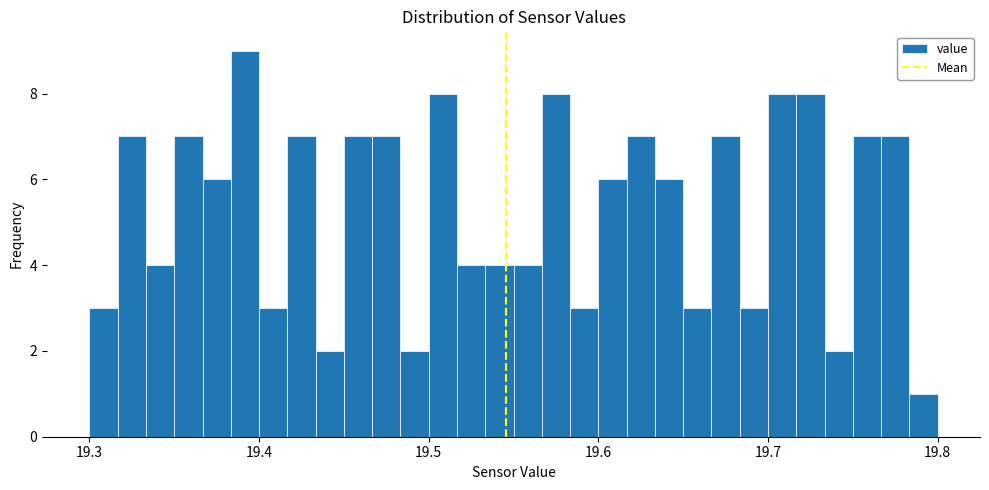

Read against the x-axis, roughly where is the centre of the tallest bar?

19.39